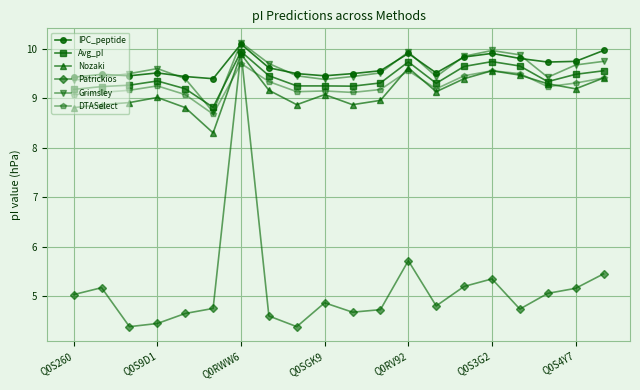

Is this an area chart (filled region under the line)?

No